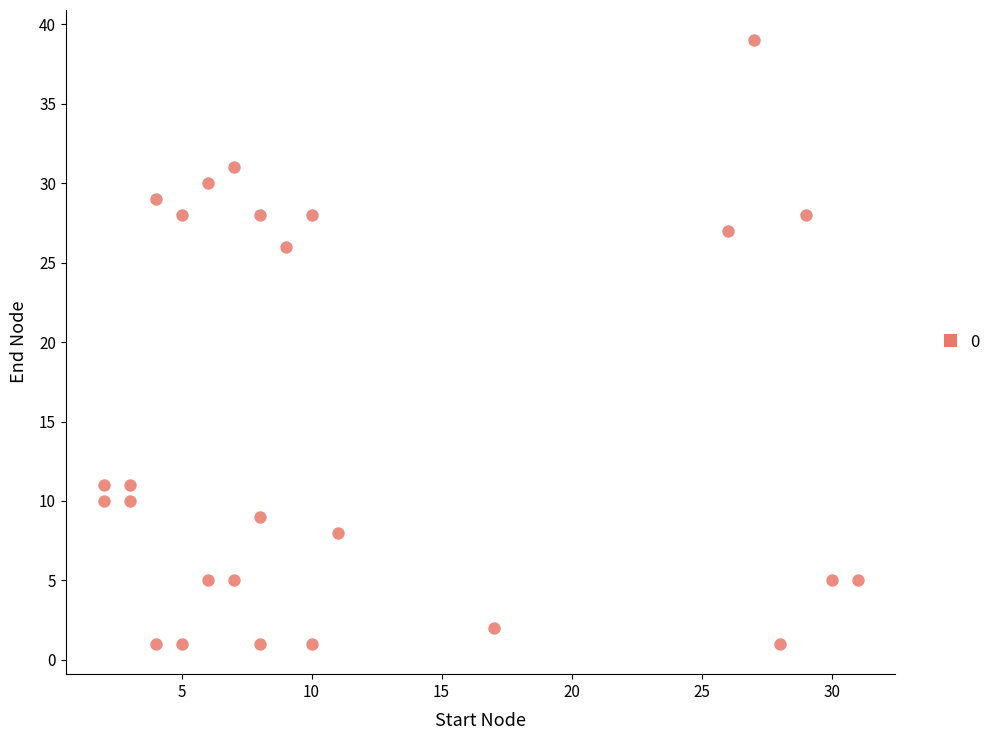

What is the range of X values (max minus min)?

29